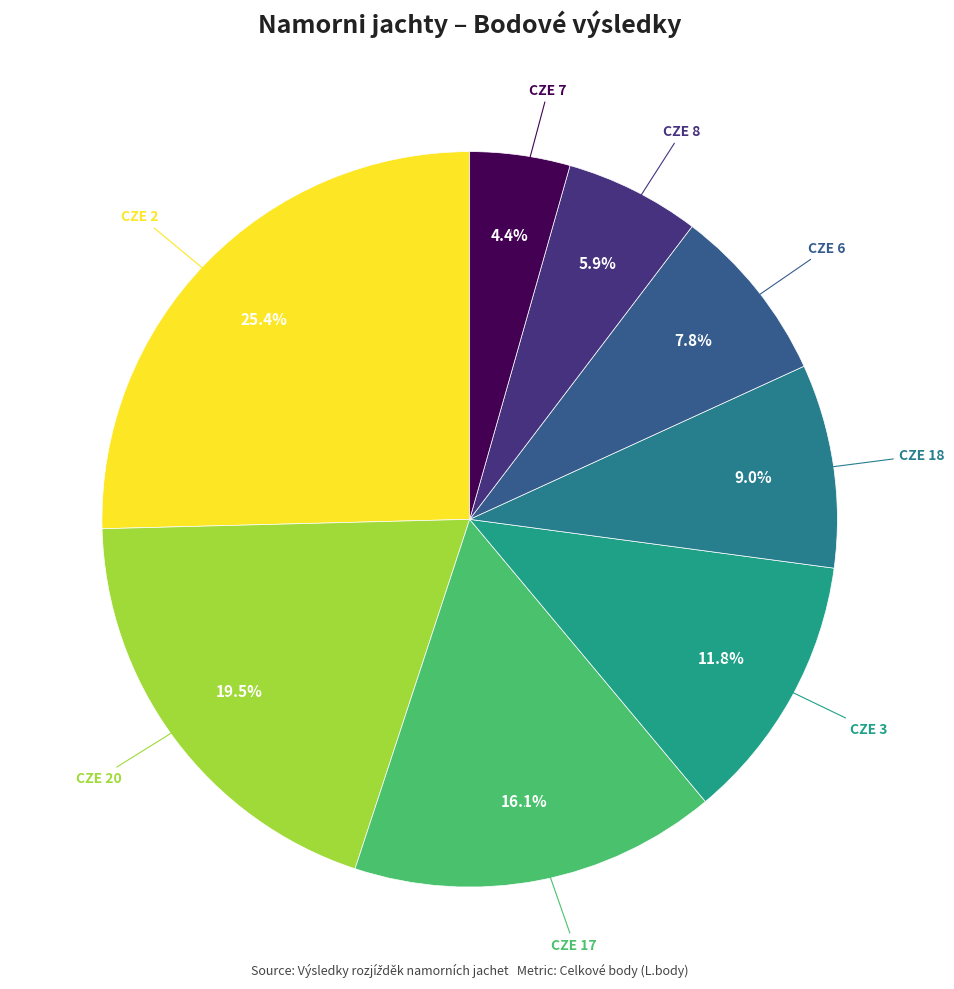

Count the number of slices in the pie.

8